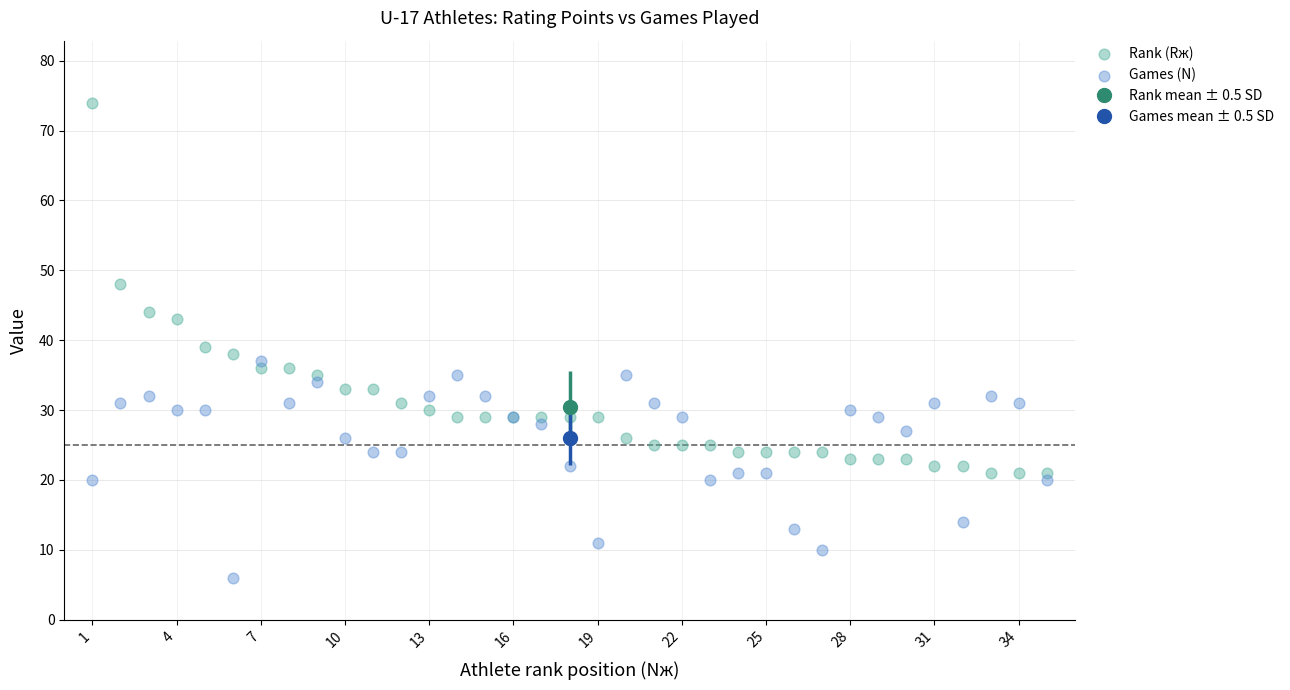

Which series has the largest Y range (max minus min)?

Rank (Rж)